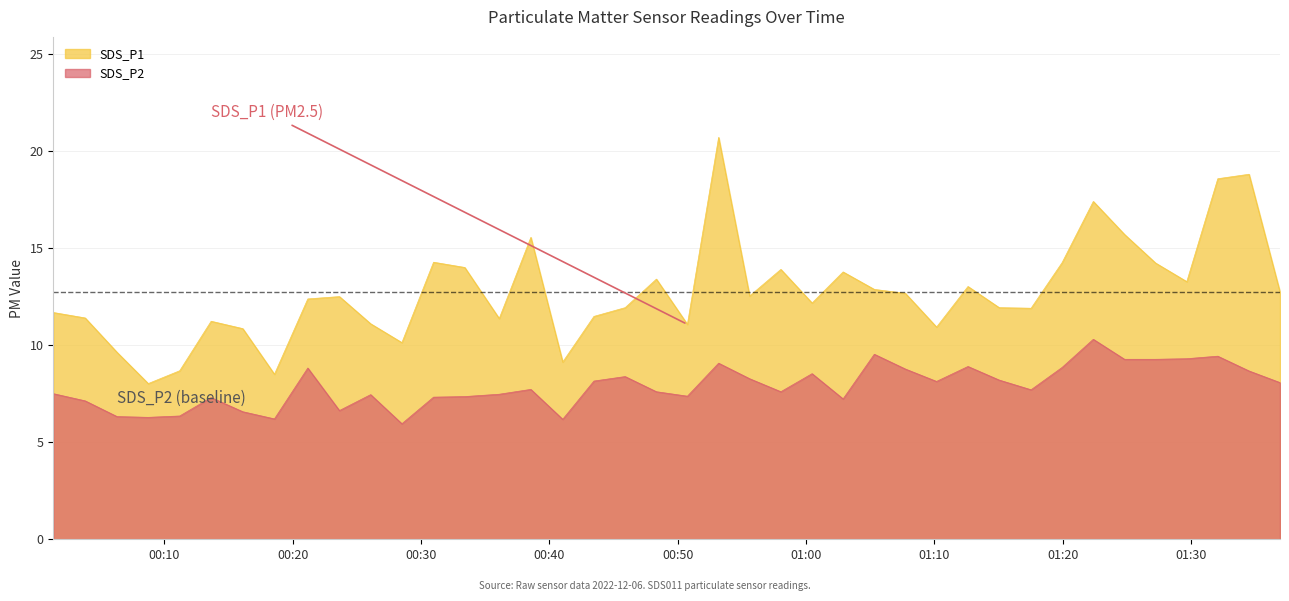

True or false: SDS_P2 has a value of 11.8 at 2022/12/06 00:36:05.

False